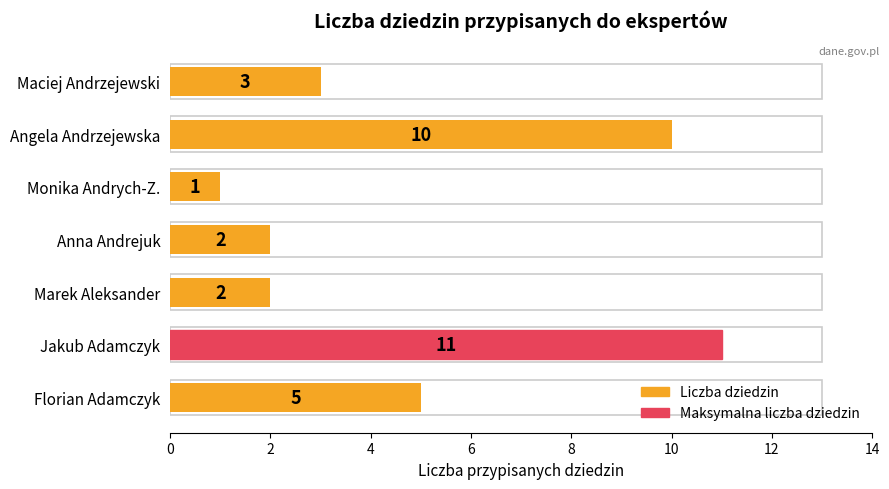

The chart shows a value of 14 at Jakub Adamczyk. True or false?

False